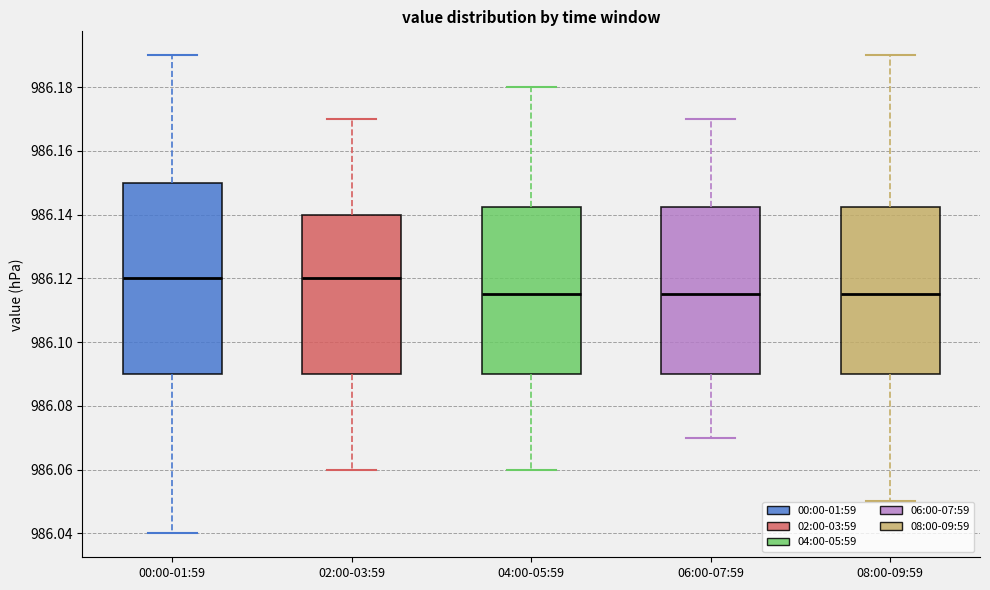

Where does the lower whisker of the box for 02:00-03:59 end on the y-axis? The values are not printed on the chart, so give them approximately, as read against the axis.

986.060